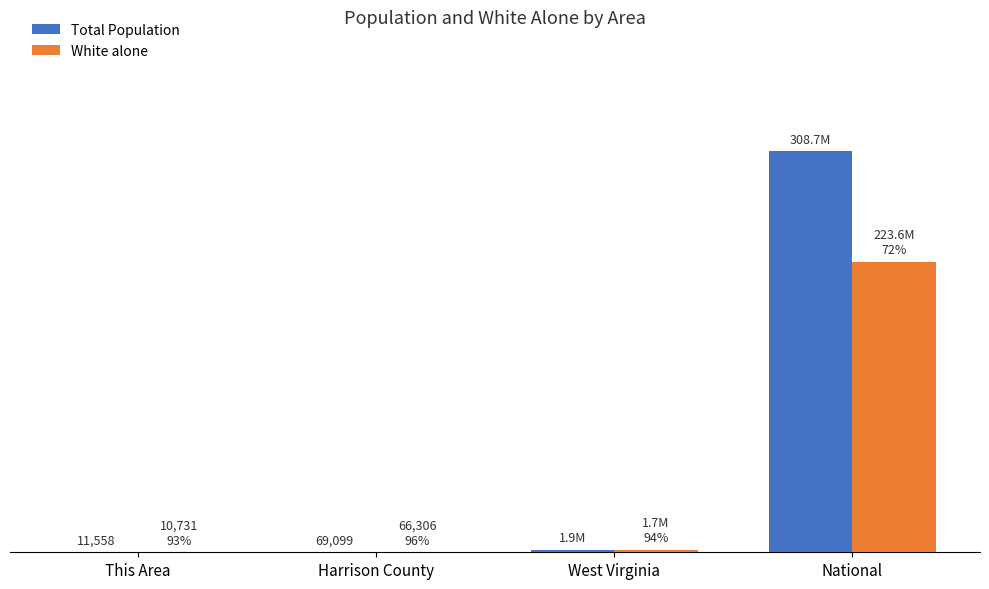

What are all the series names shown in the legend?

Total Population, White alone